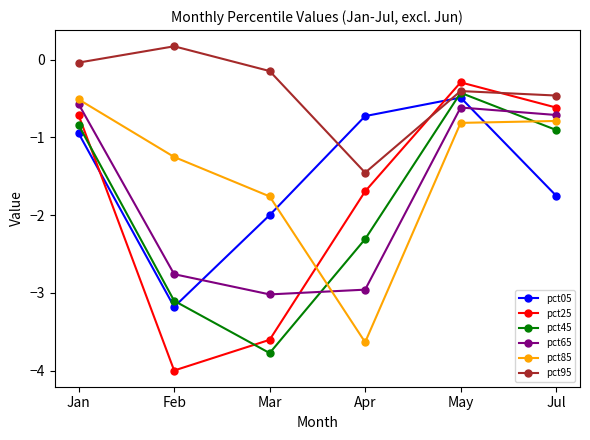

Which series has the largest total across all categories?

pct95